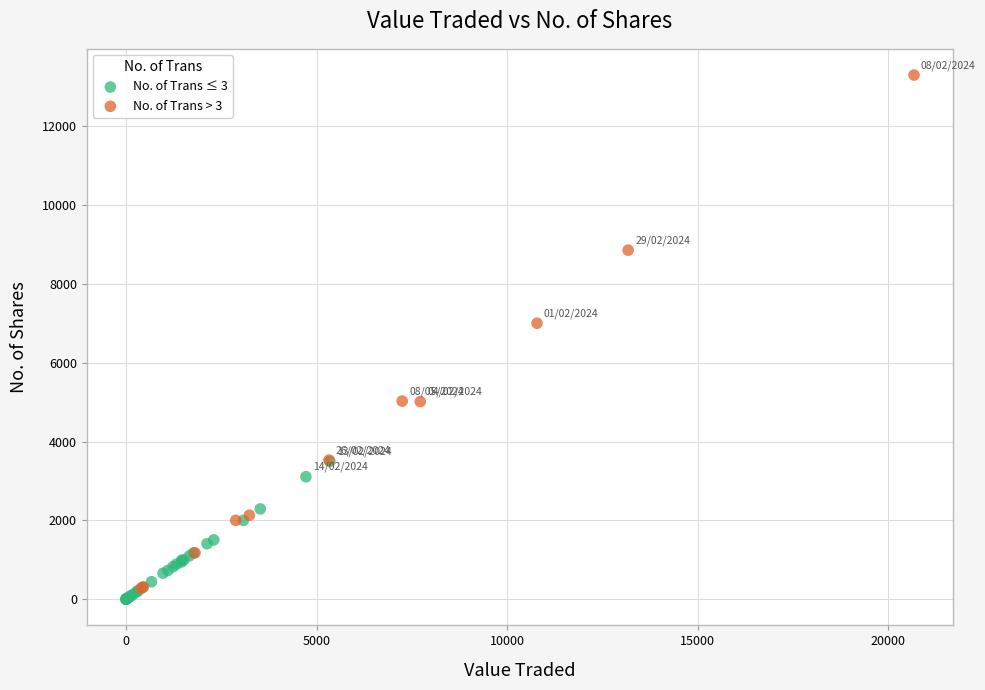

Which series reaches the maximum Y coordinate?

No. of Trans > 3